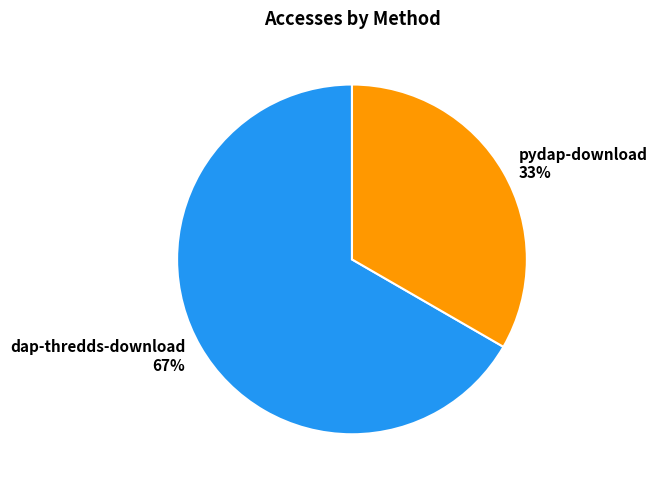

Which slice is the smallest?

pydap-download